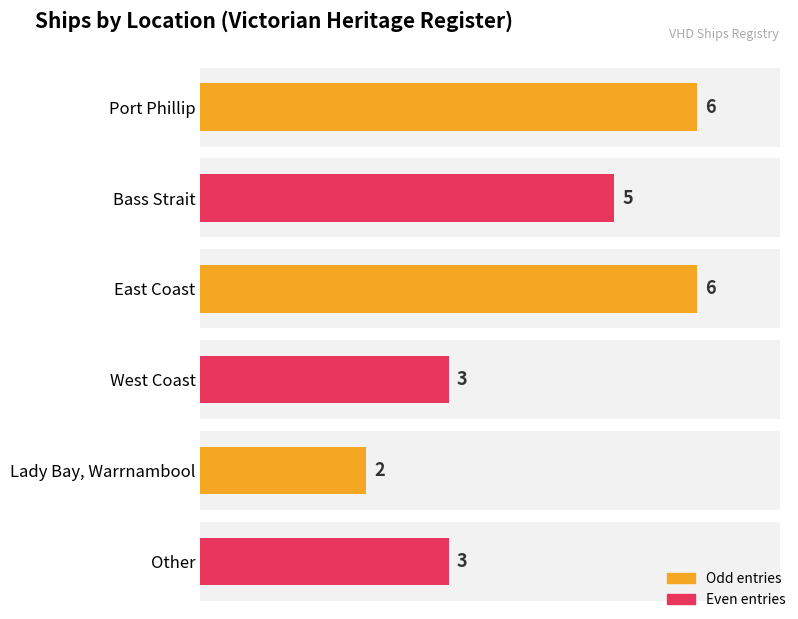

True or false: the data shows 2 at Other.

False